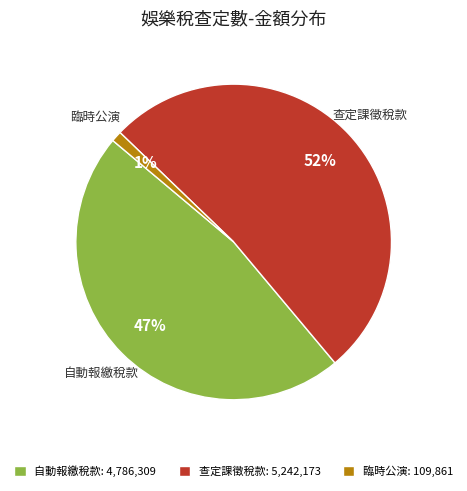

Is it true that 臨時公演 is 1% of the pie?

True